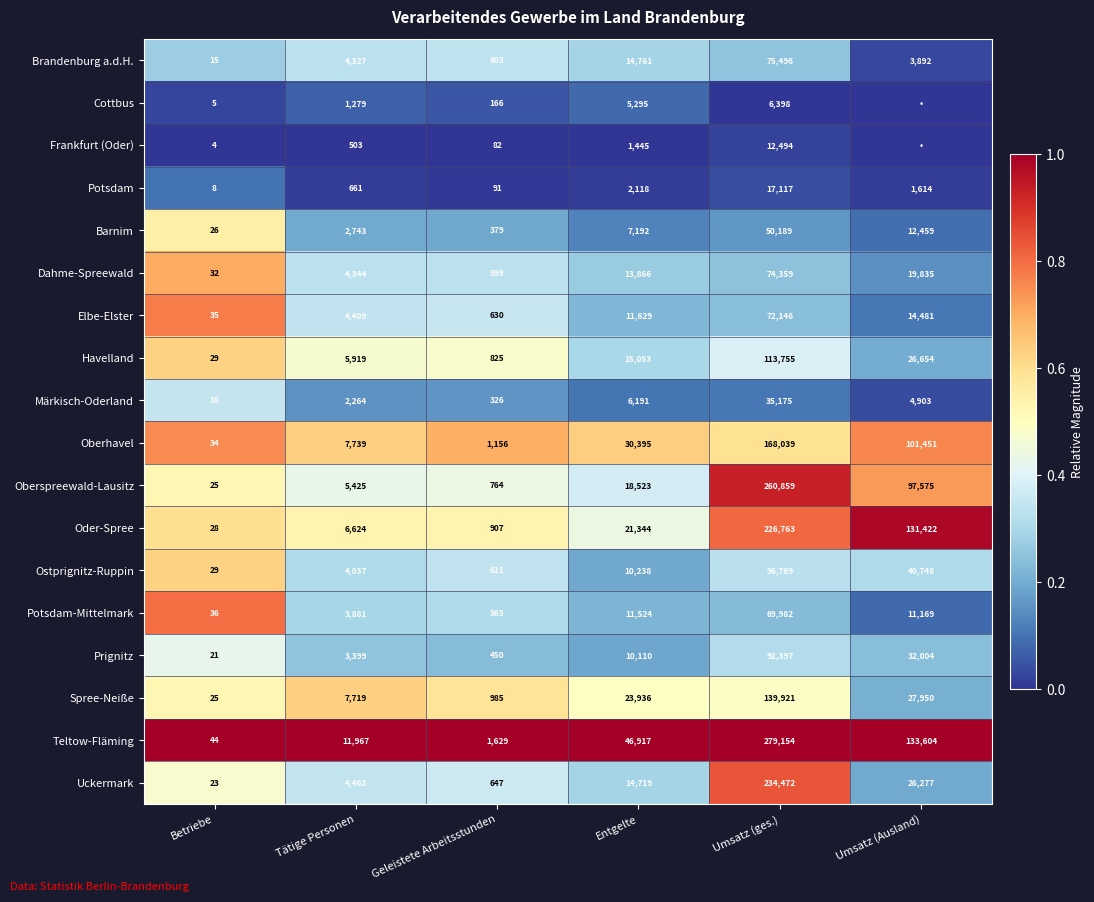

What is the spread (max minus min) of values at Entgelte?

45472